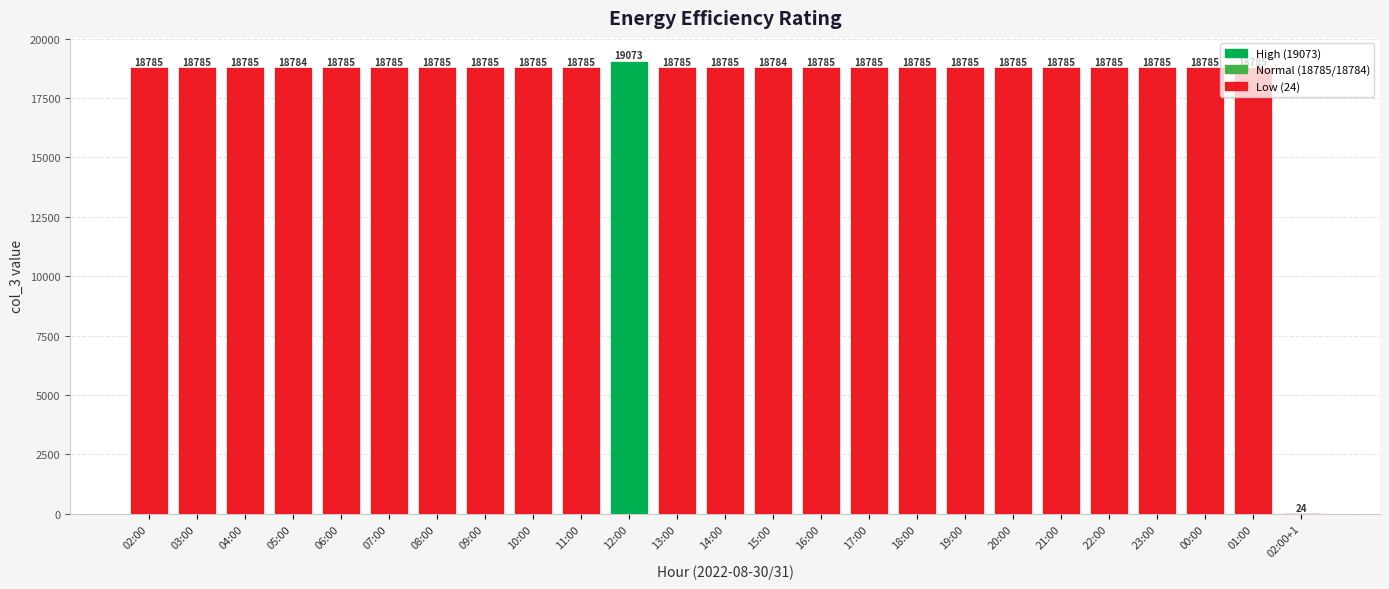

Is it true that the value at 09:00 is 18785?

True